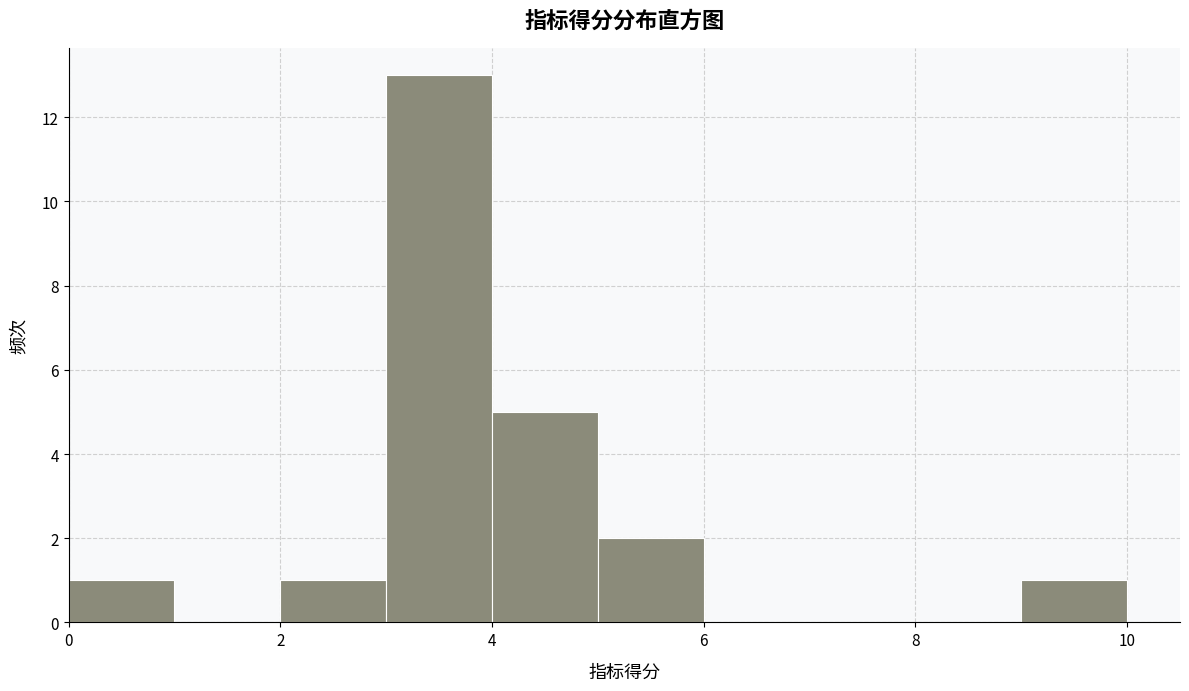

Reading left to right, list every bar in this chart as the range it spans on the x-axis followed by its height. The values are not printed on the chart, so give them approximately, as read against the axis.

0 to 1: 1
1 to 2: 0
2 to 3: 1
3 to 4: 13
4 to 5: 5
5 to 6: 2
6 to 7: 0
7 to 8: 0
8 to 9: 0
9 to 10: 1